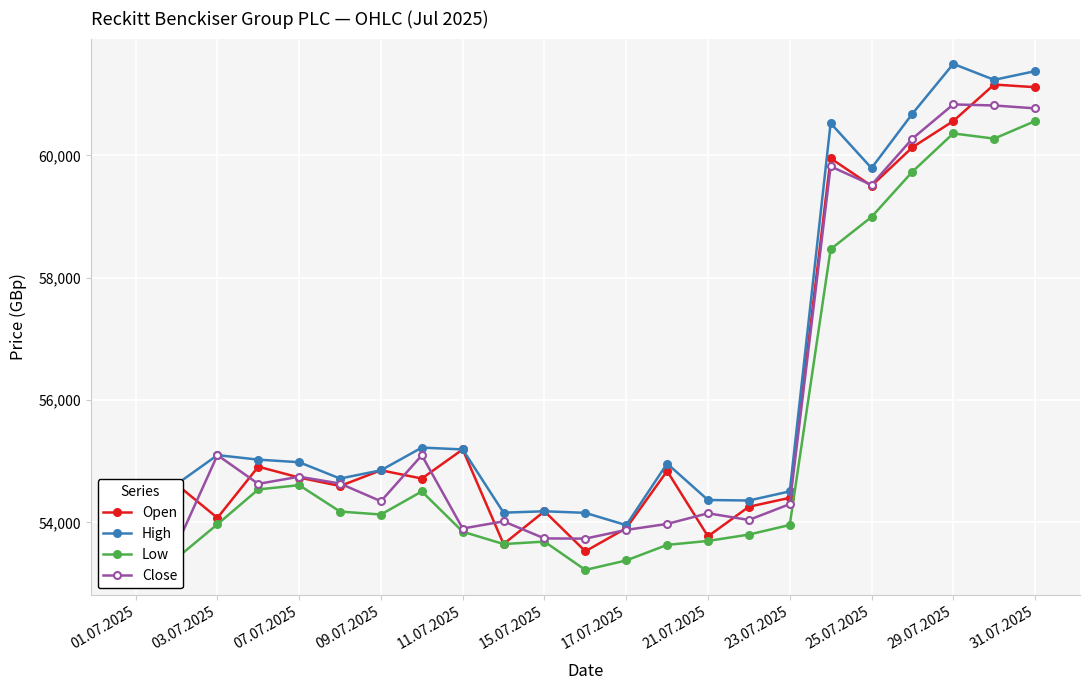

Which series has the largest range (max minus min)?

Open